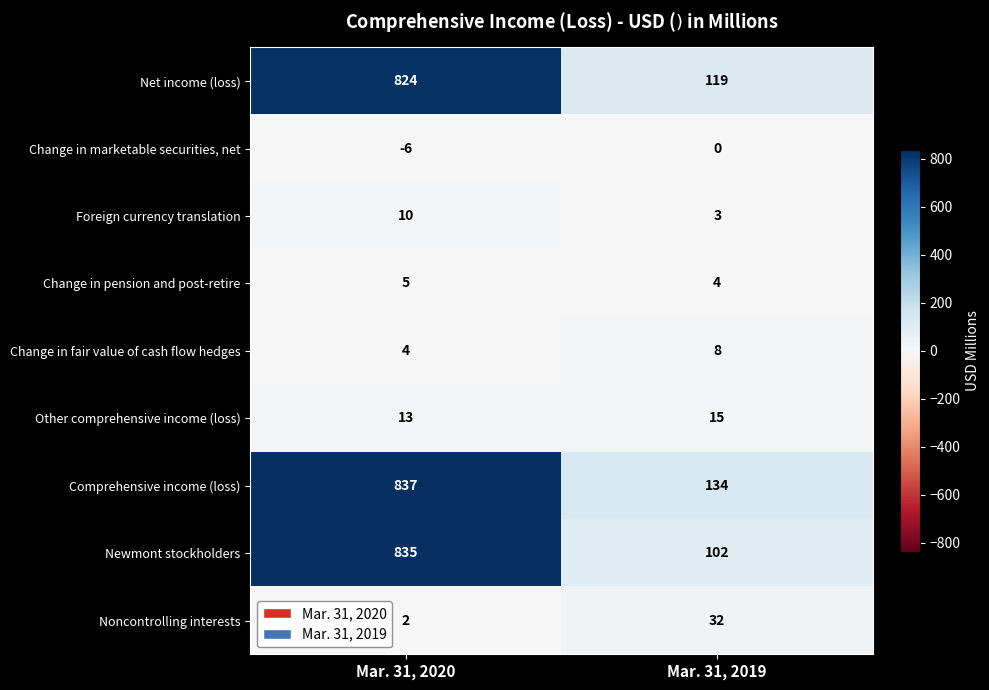

Between Mar. 31, 2020 and Mar. 31, 2019, which series saw the biggest shift?

Newmont stockholders